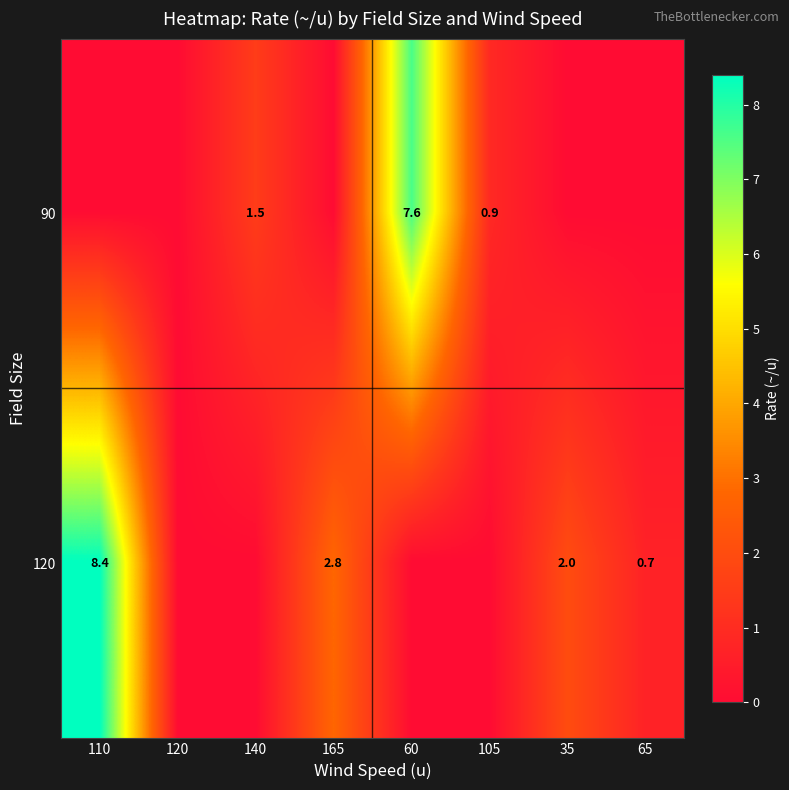

How many distinct data groups are displayed?

2